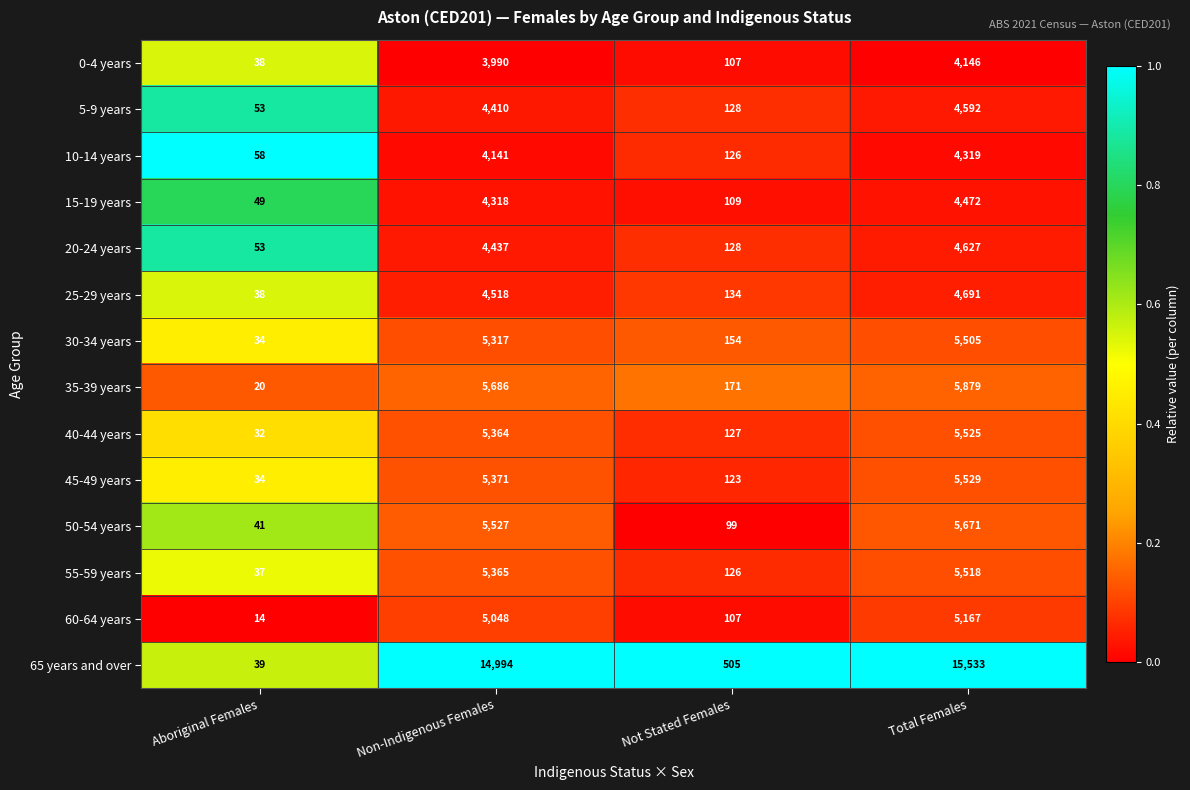

What value does the 15-19 years series have at Non-Indigenous Females, to the nearest 10?

4320